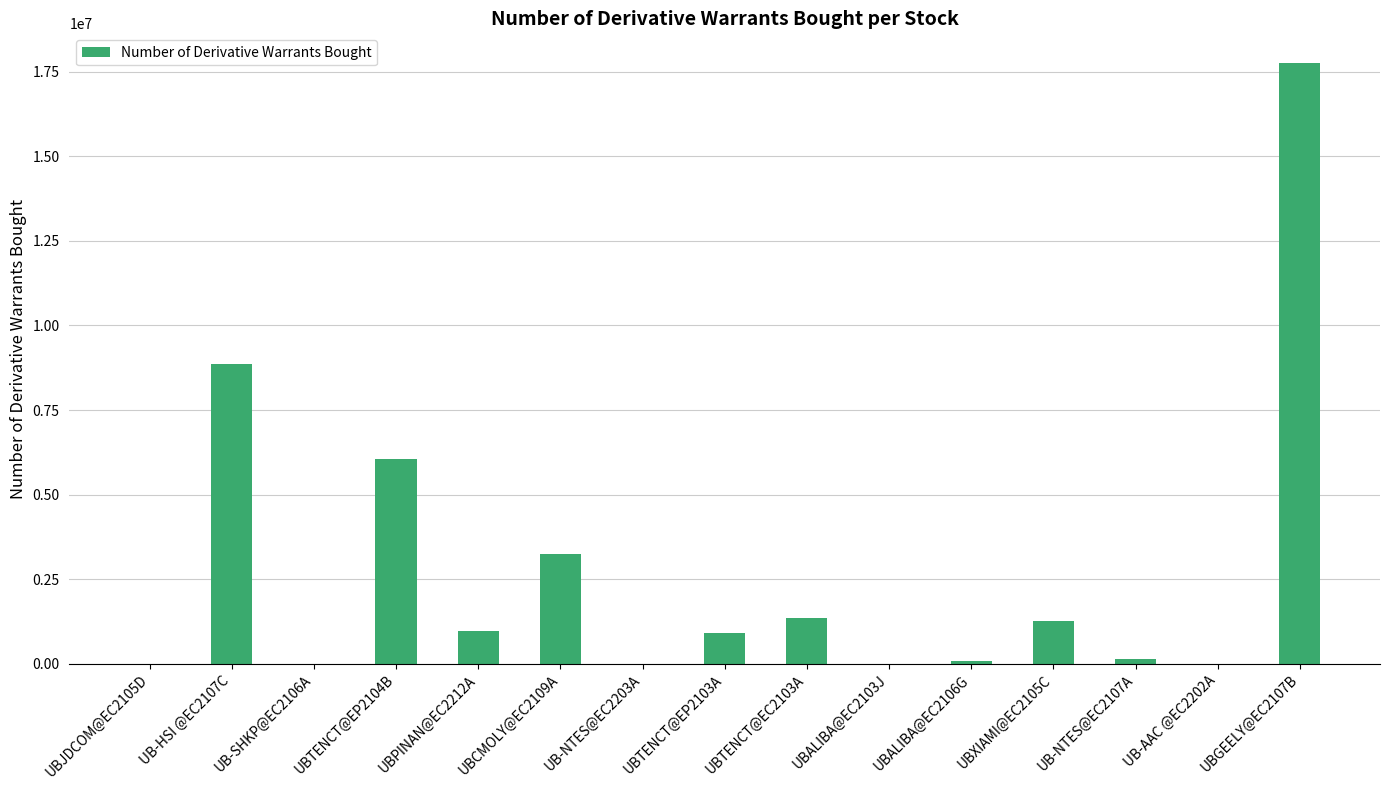

What is the change in value from UBJDCOM@EC2105D to UBGEELY@EC2107B?

+17750000